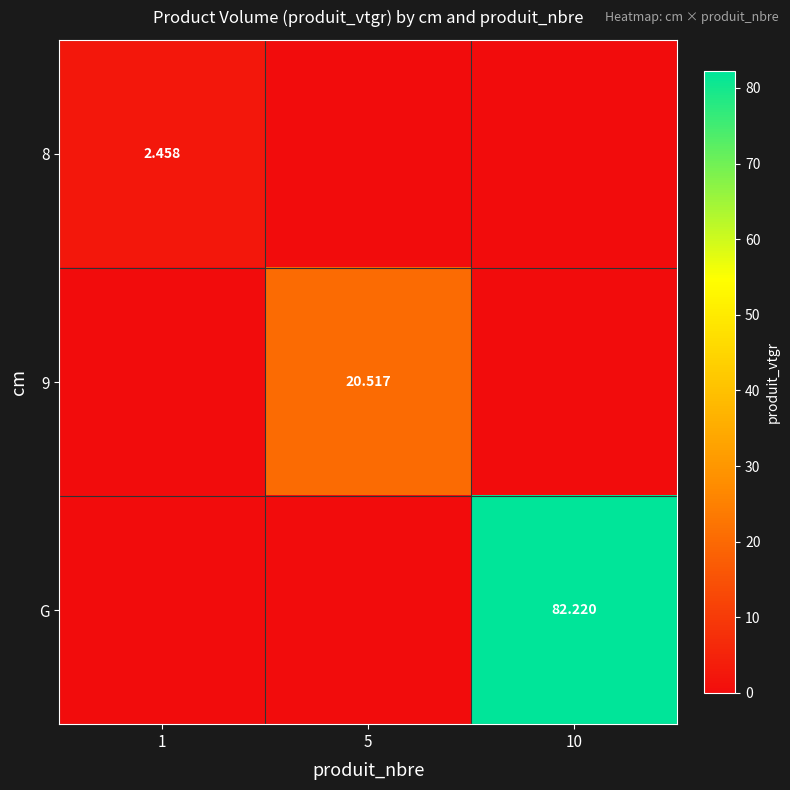

How many 8 values are between 0 and 2?

2